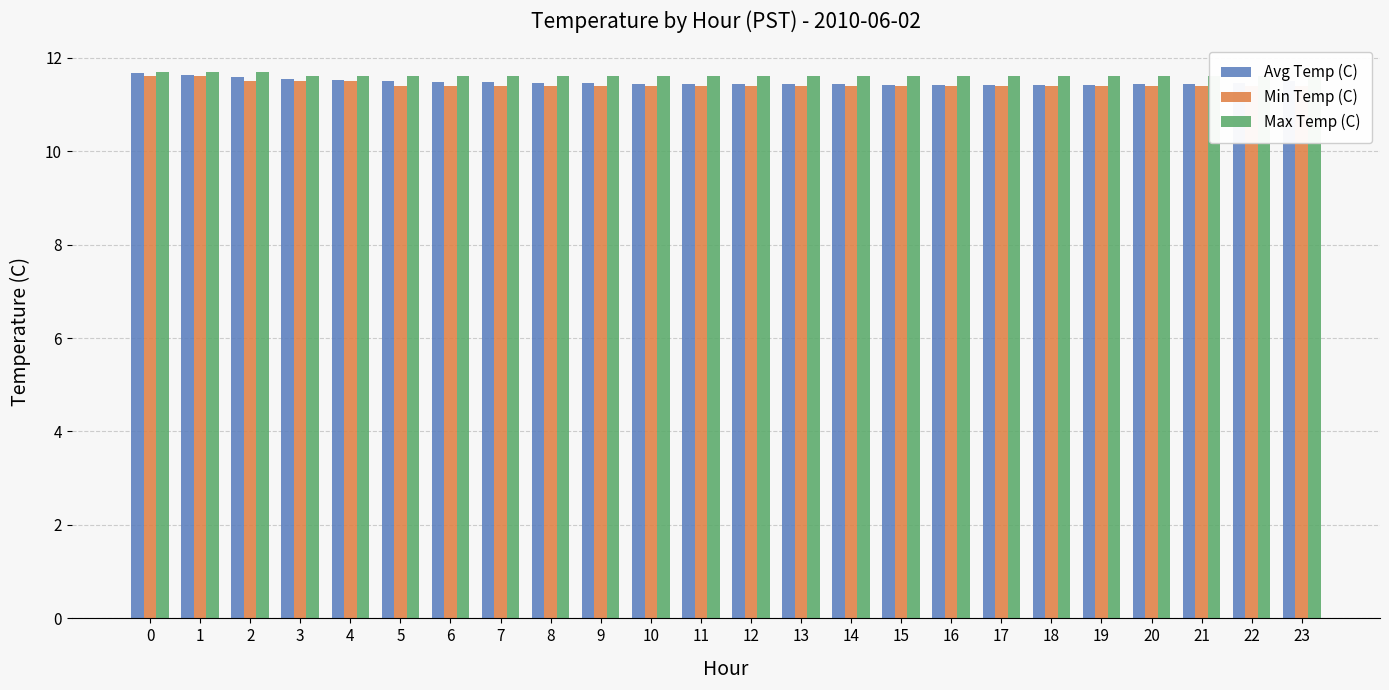

What is the sum of all Avg Temp (C) values?

275.4